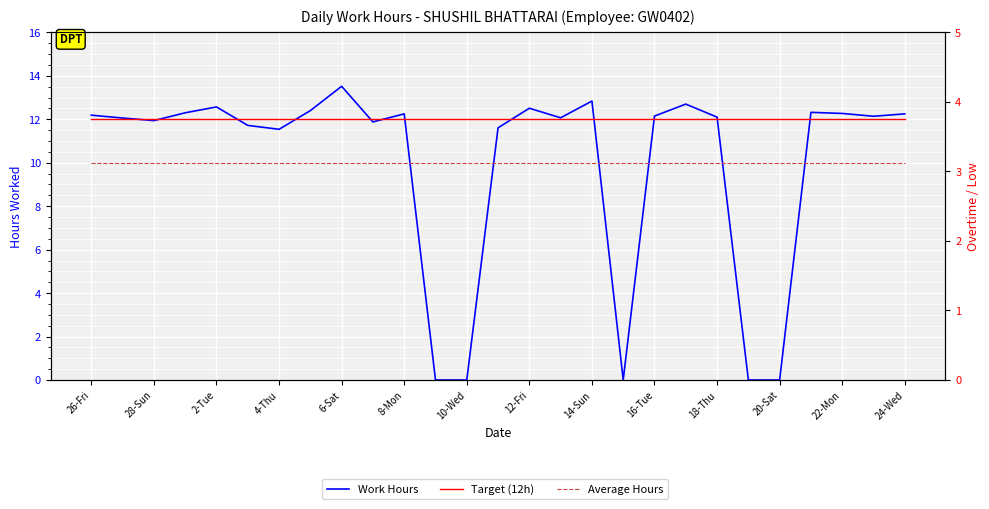

At which label does Work Hours first exceed 12?

26-Fri